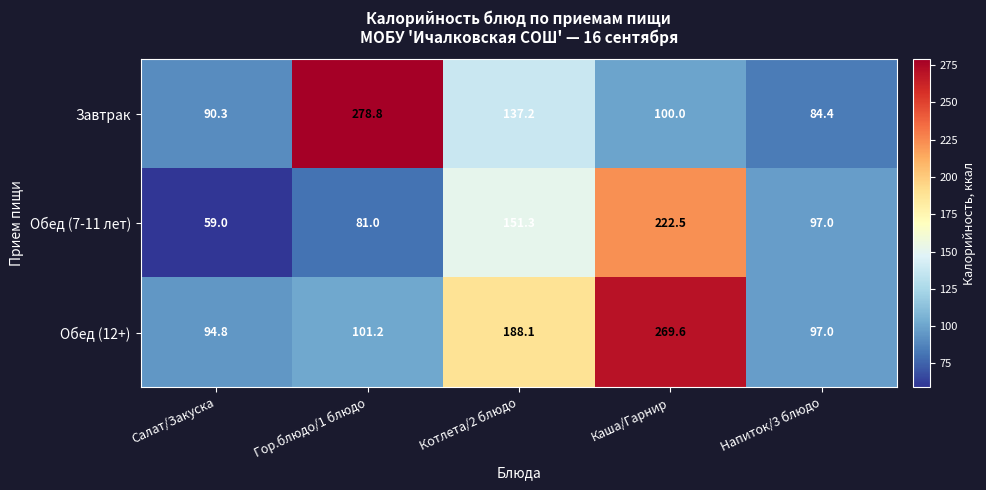

What is the difference between the maximum and minimum values in the Обед (12+) series?

174.8